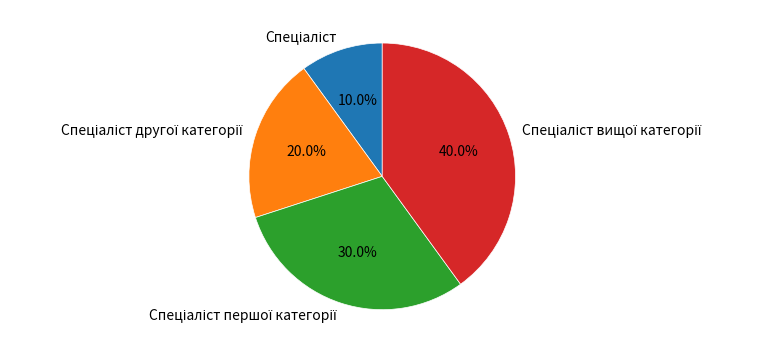

Does any single category account for the majority?

No